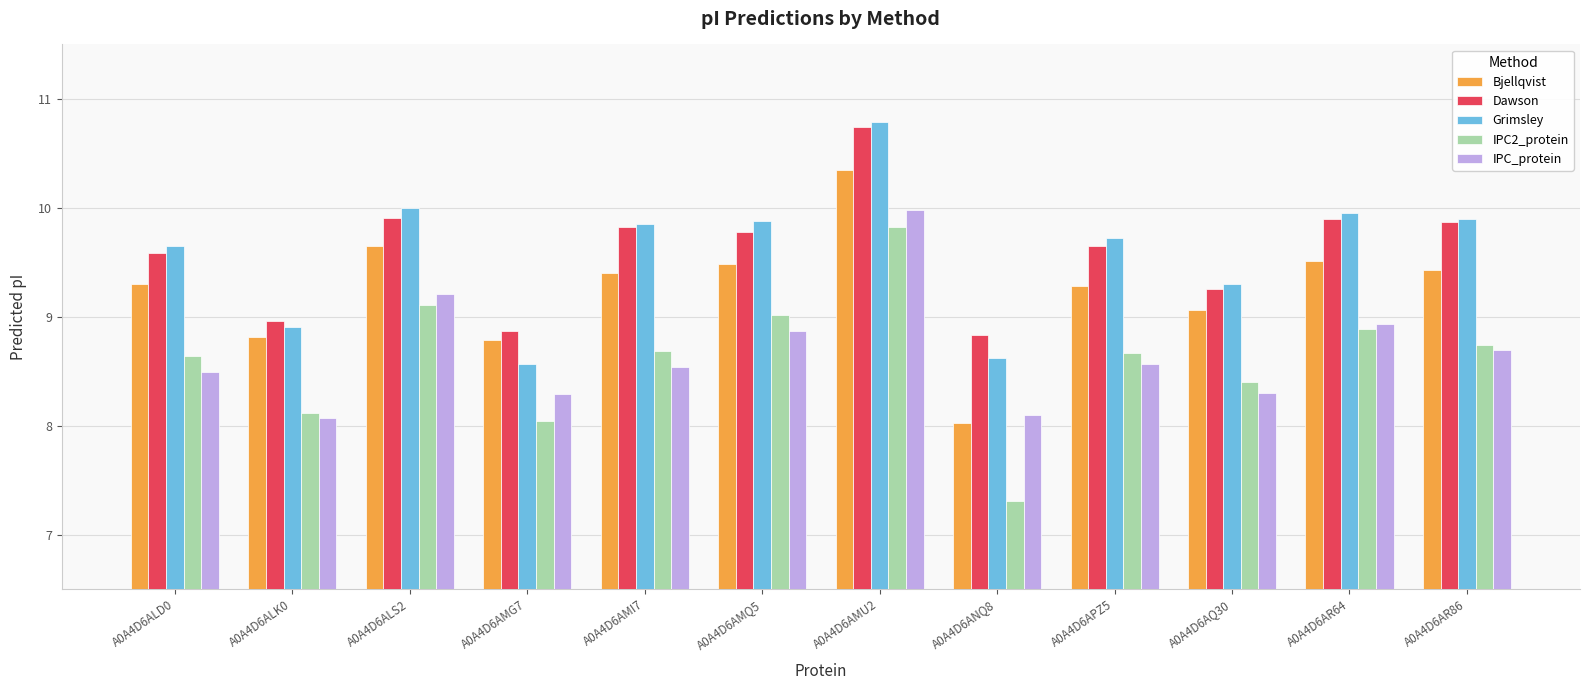

Which series has the largest range (max minus min)?

IPC2_protein